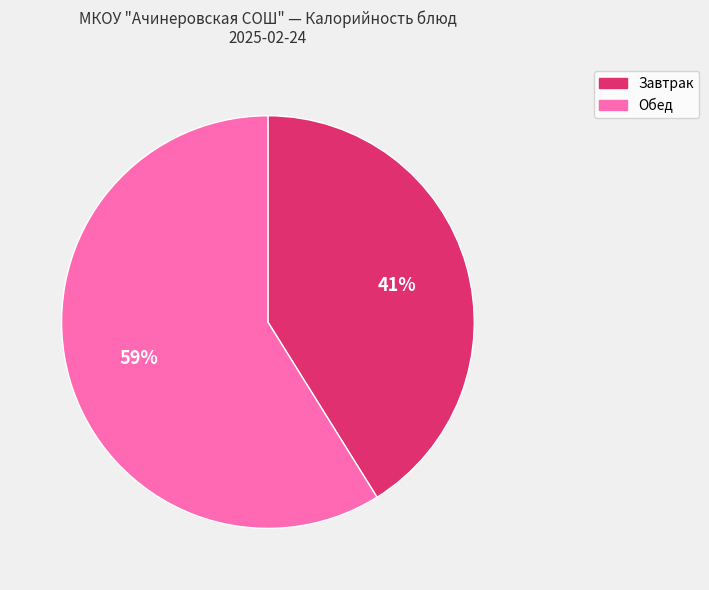

Which slice is the largest?

Обед